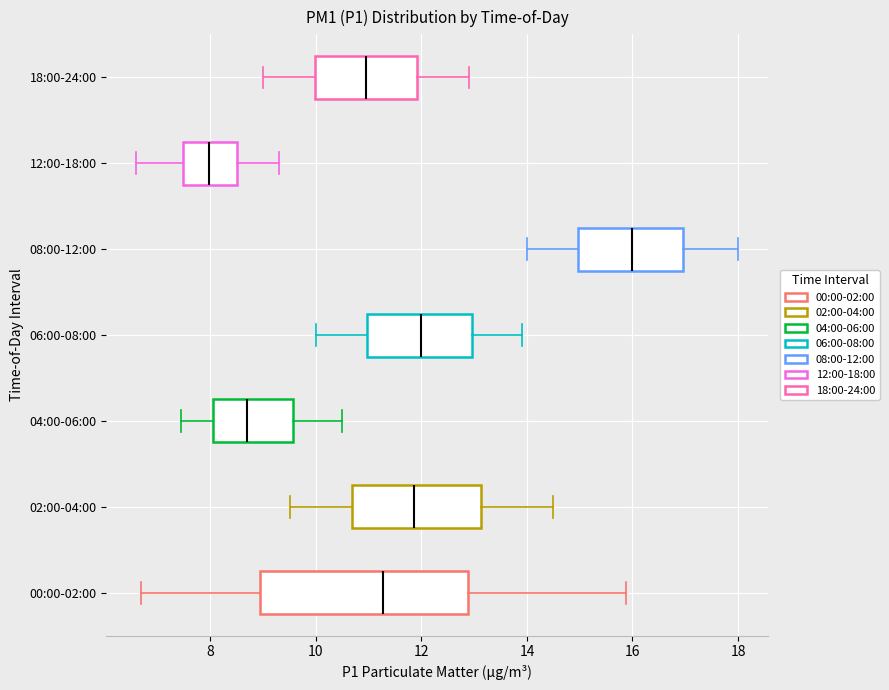

Where does the left whisker of the box for 18:00-24:00 end on the x-axis? The values are not printed on the chart, so give them approximately, as read against the axis.

9.0